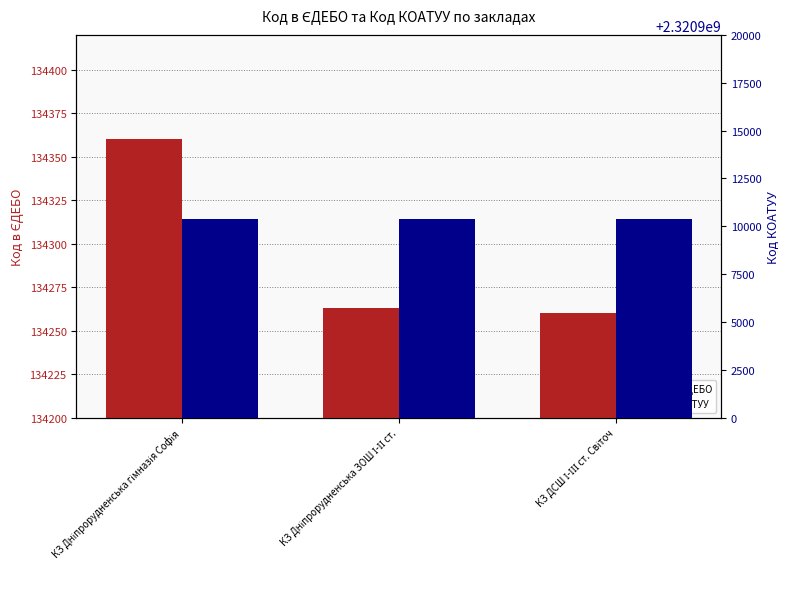

What is the sum of all Код КОАТУУ values?

6962731200